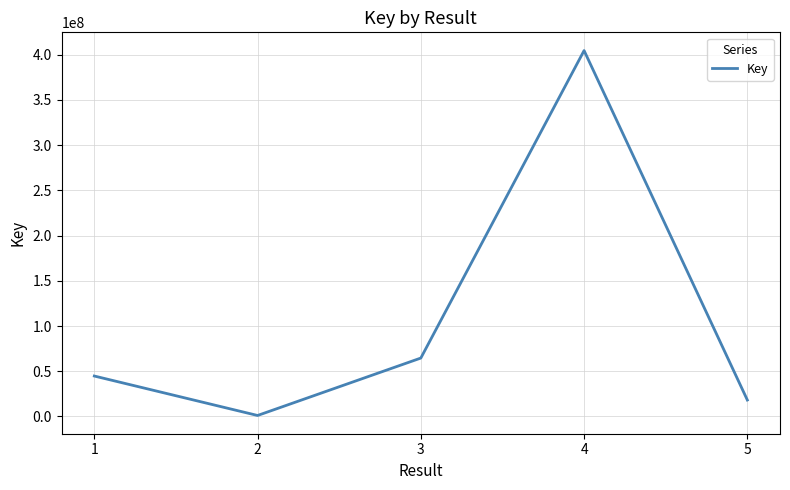

The value at 1 is 71860636. True or false?

False